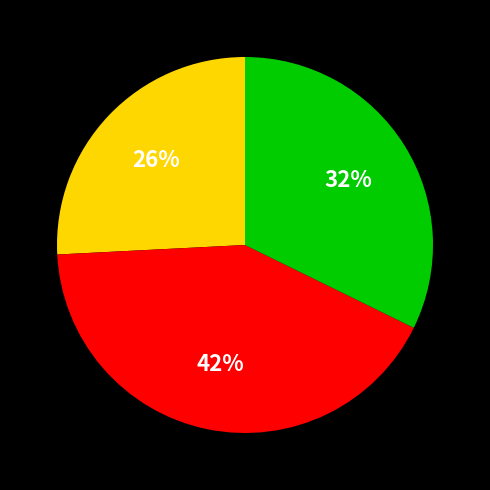

To the nearest percent, what is the average slice percentage?

33%